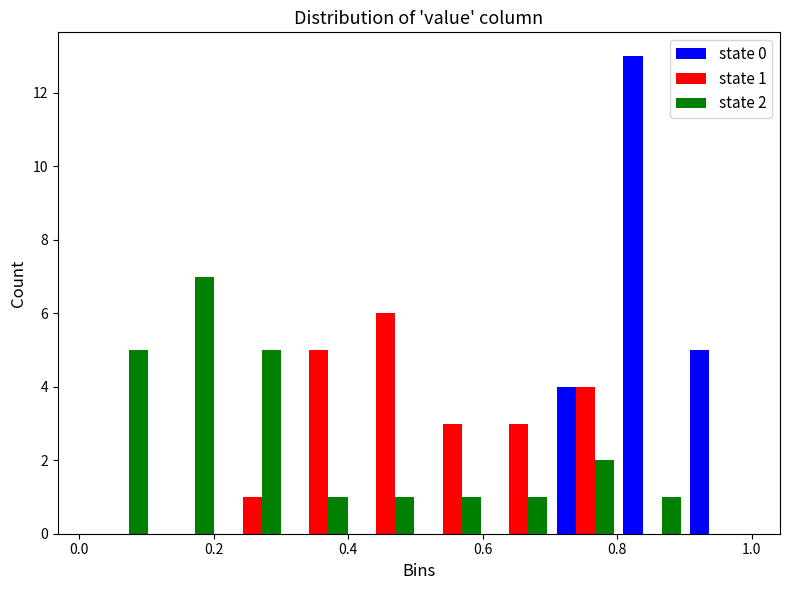

In the state 2 series, which range on the x-axis has the tallest bar?

0.10 to 0.20